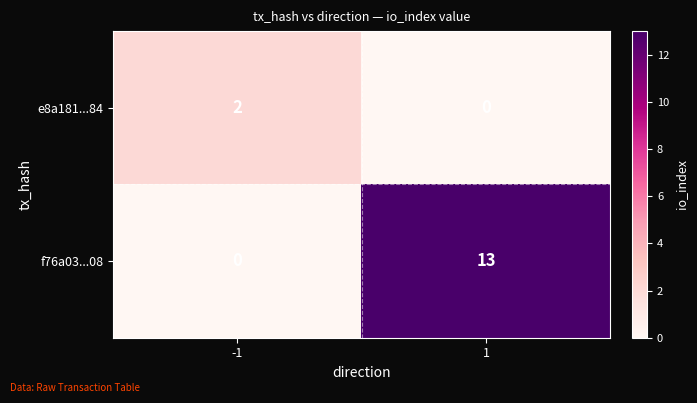

The f76a03...08 series shows 13 at 1. True or false?

True